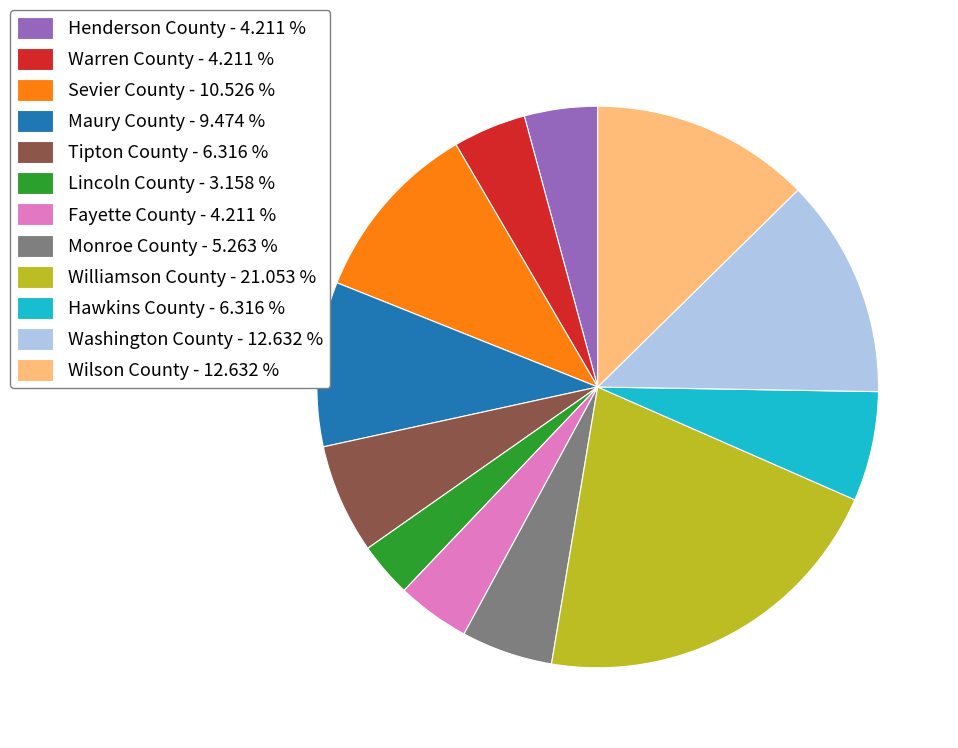

How many segments does this pie chart have?

12